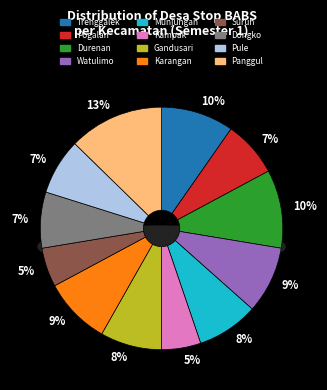

How many segments does this pie chart have?

12